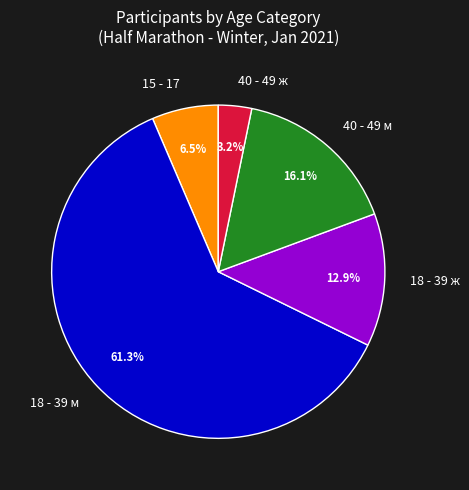

Does any single category account for the majority?

Yes